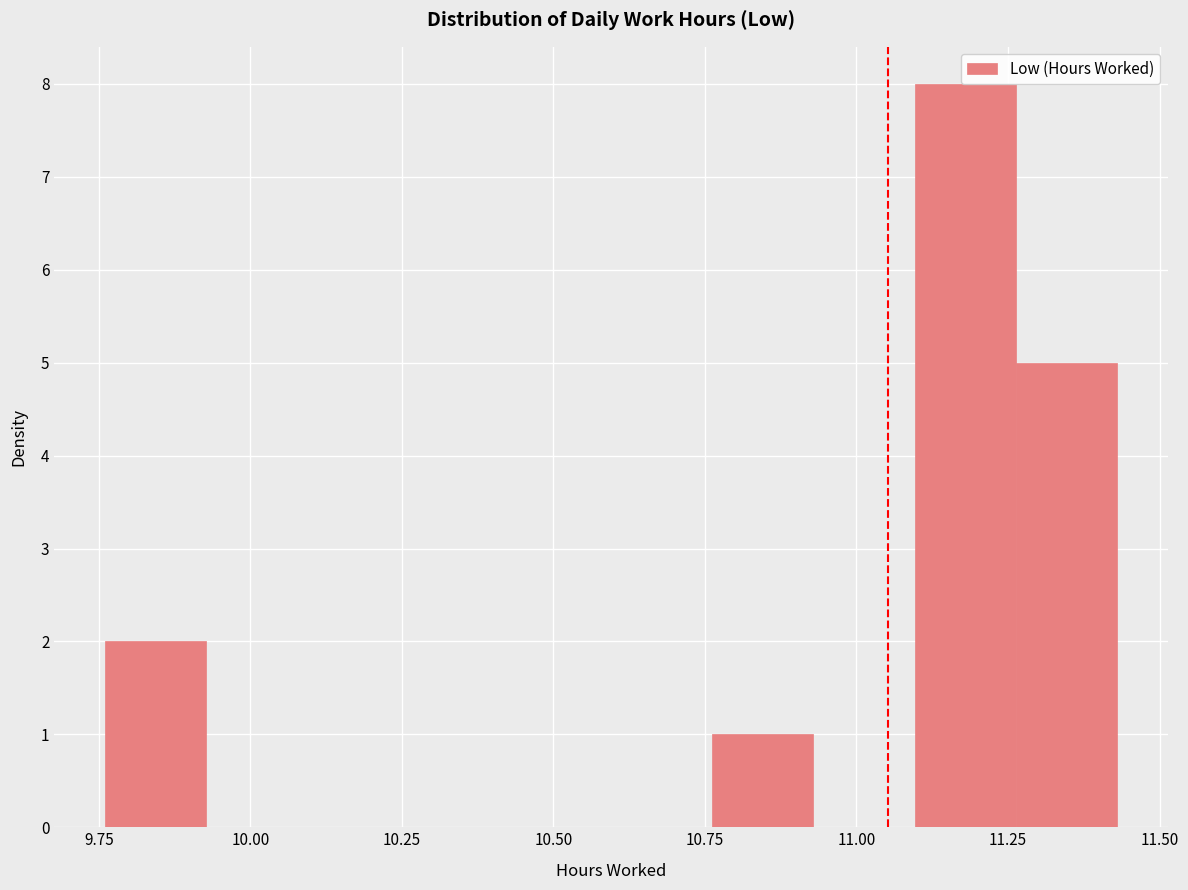

Around what value on the x-axis is the tallest bar? Give the approximate position of its centre, as read against the axis.

11.20